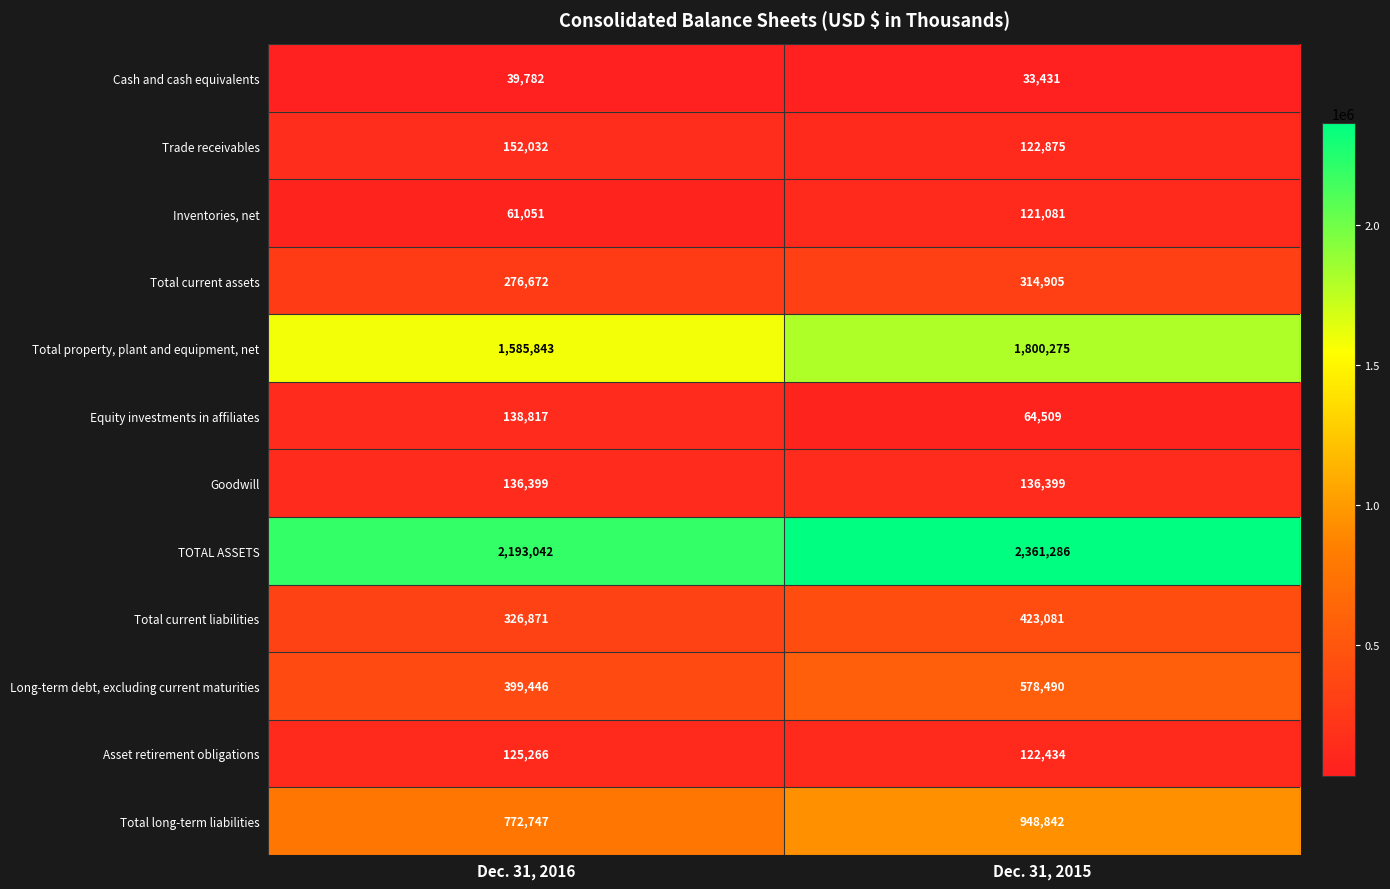

Reading right to left, what are all the values shown in this chart?

Cash and cash equivalents: 33431	39782
Trade receivables: 122875	152032
Inventories, net: 121081	61051
Total current assets: 314905	276672
Total property, plant and equipment, net: 1800275	1585843
Equity investments in affiliates: 64509	138817
Goodwill: 136399	136399
TOTAL ASSETS: 2361286	2193042
Total current liabilities: 423081	326871
Long-term debt, excluding current maturities: 578490	399446
Asset retirement obligations: 122434	125266
Total long-term liabilities: 948842	772747